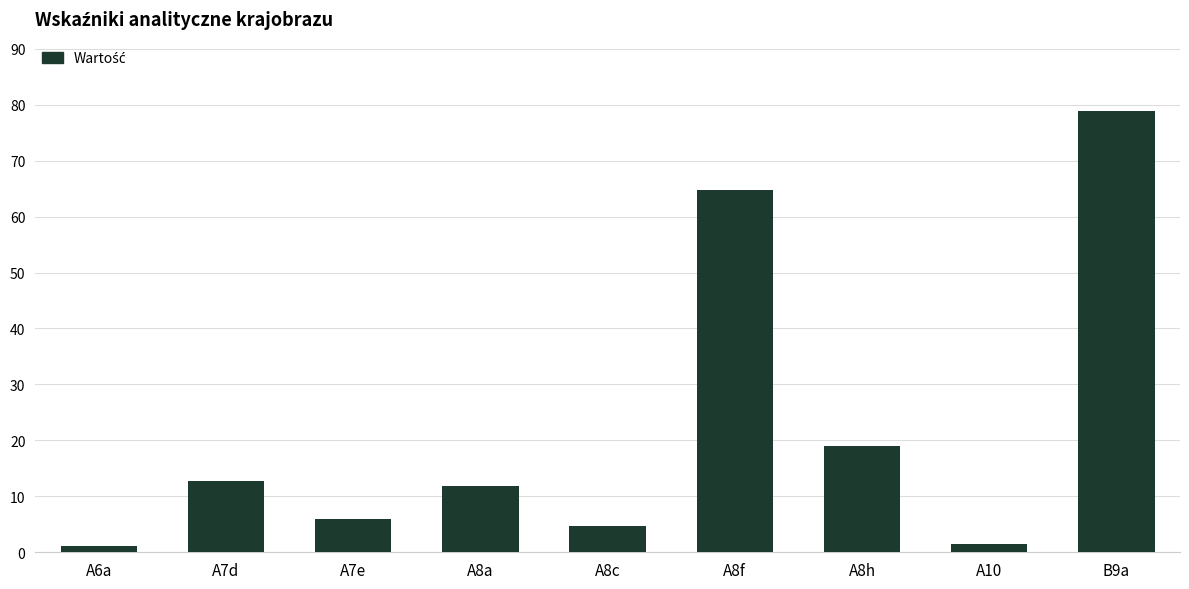

Reading left to right, list all the values displayed in this chart.

A6a=1.1	A7d=12.8	A7e=6.0	A8a=11.8	A8c=4.6	A8f=64.7	A8h=18.9	A10=1.4	B9a=78.9